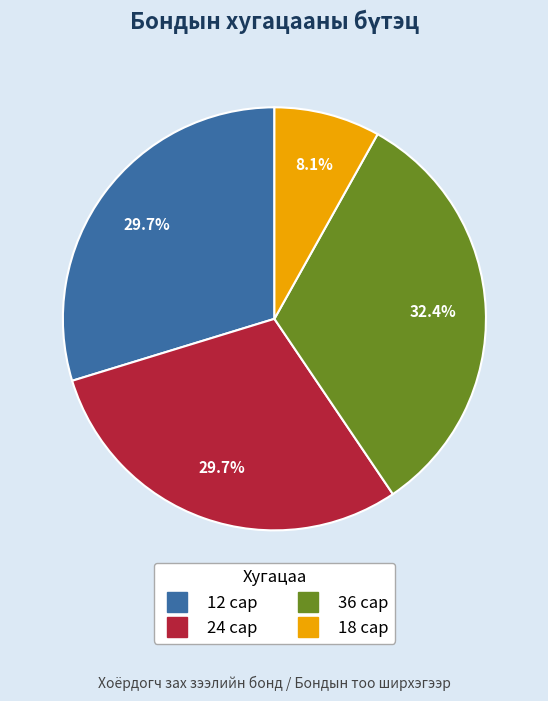

Does 18 сар represent more than half of the total?

No